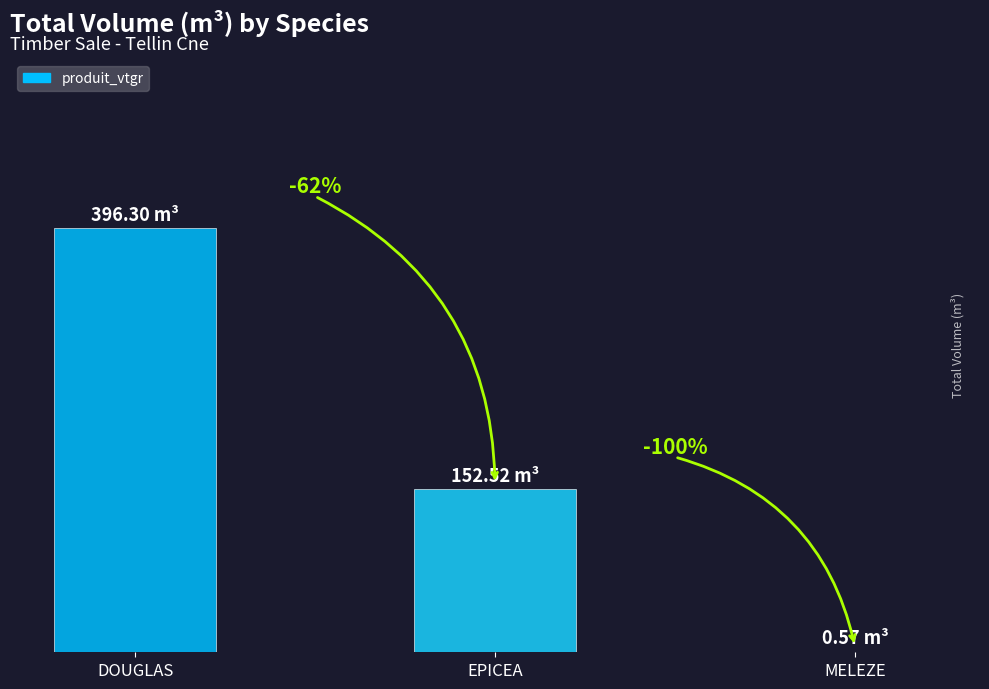

What is the label of the 2nd bar from the right?

EPICEA